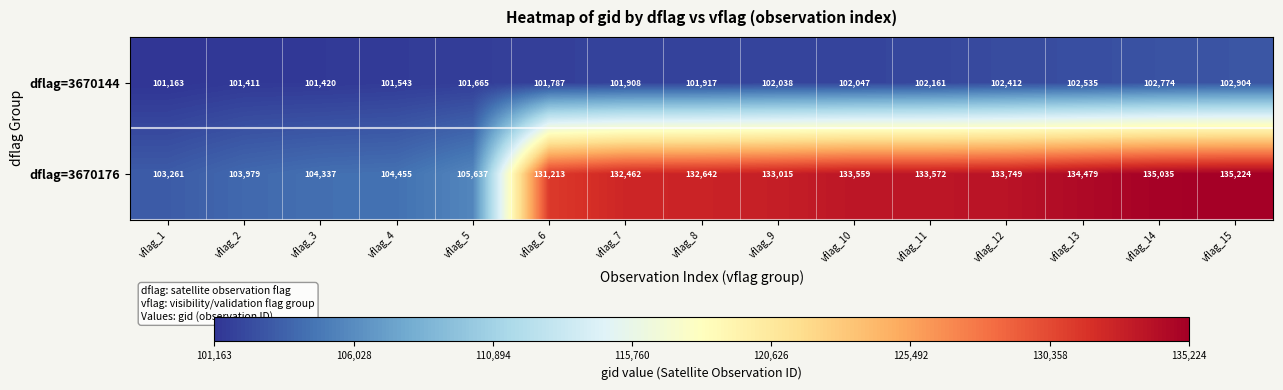

Count the number of data series in this chart.

2